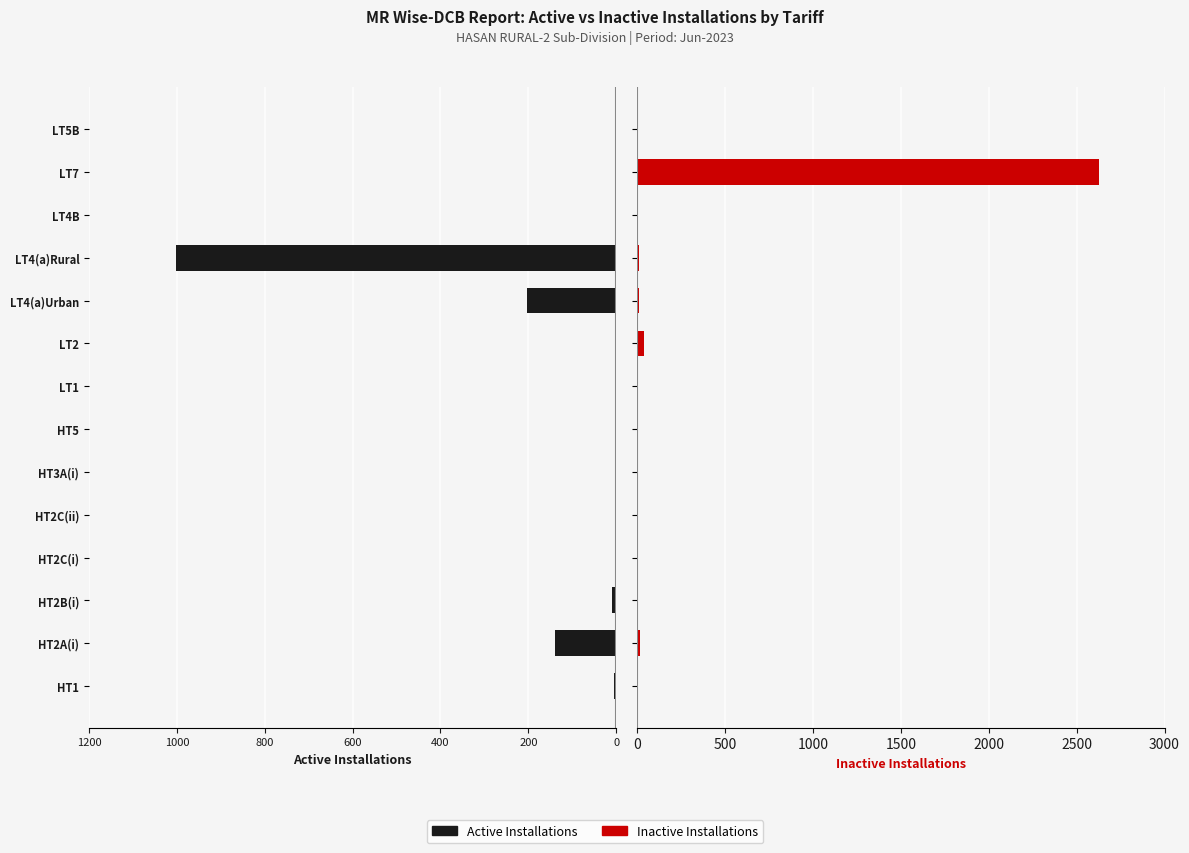

What is the value of the Active Installations bar at the 2nd from the left?

-139